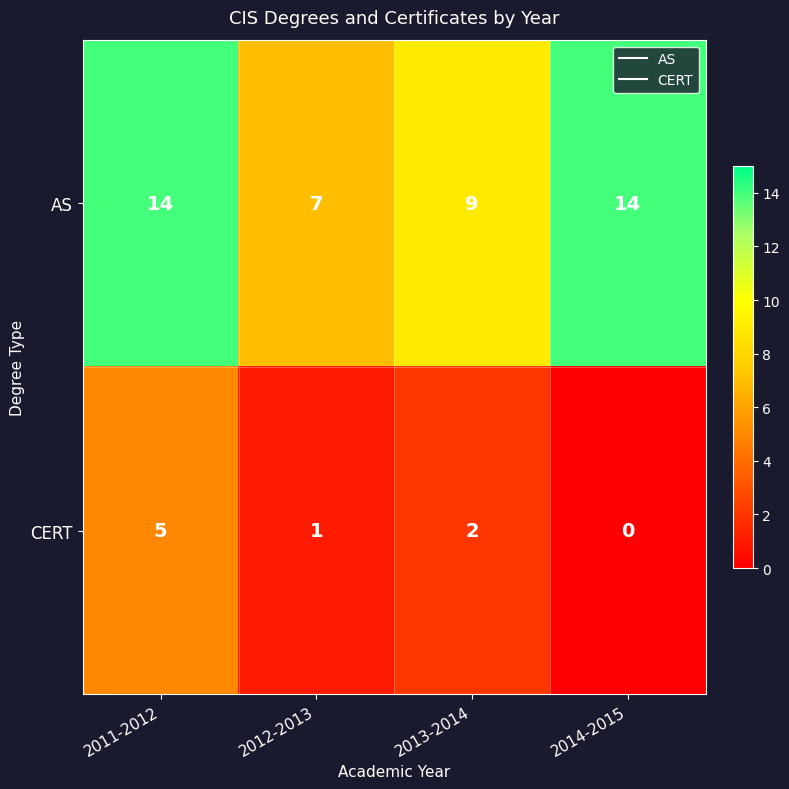

How many values in the CERT series are below 2?

2